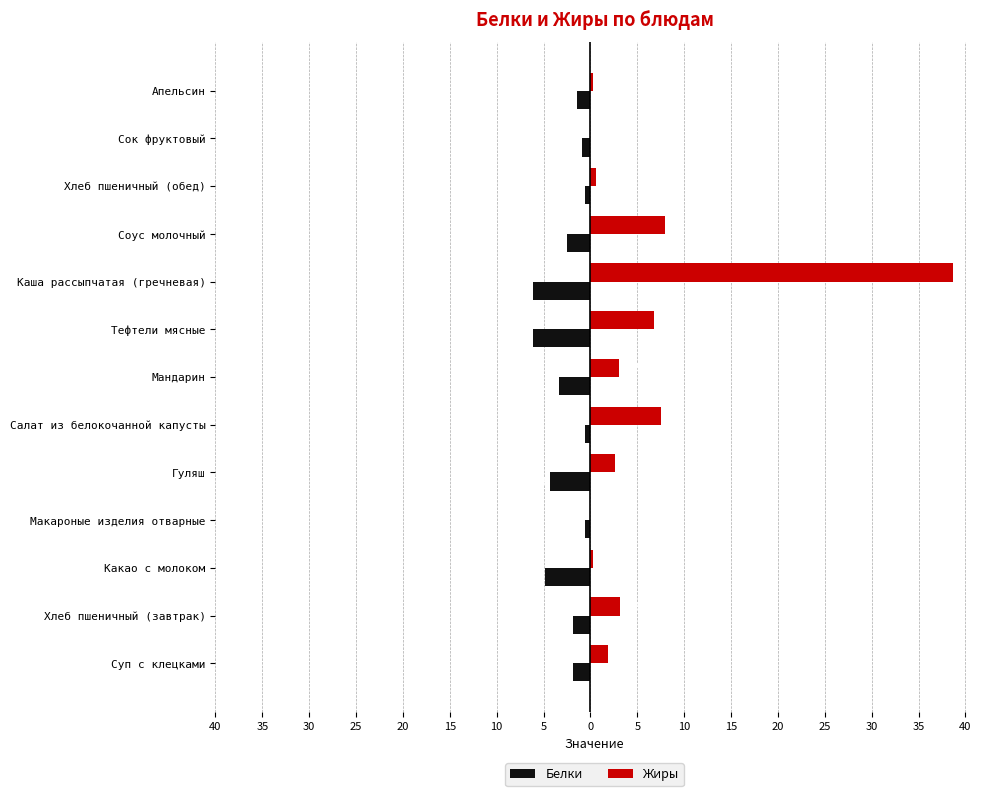

Reading right to left, transcribe all the data shown in this chart.

Белки: -1.4	-0.9	-0.6	-2.5	-6.1	-6.1	-3.3	-0.6	-4.3	-0.6	-4.9	-1.9	-1.8
Жиры: 0.3	0.0	0.6	7.9	38.6	6.8	3.0	7.5	2.7	0.0	0.3	3.2	1.9